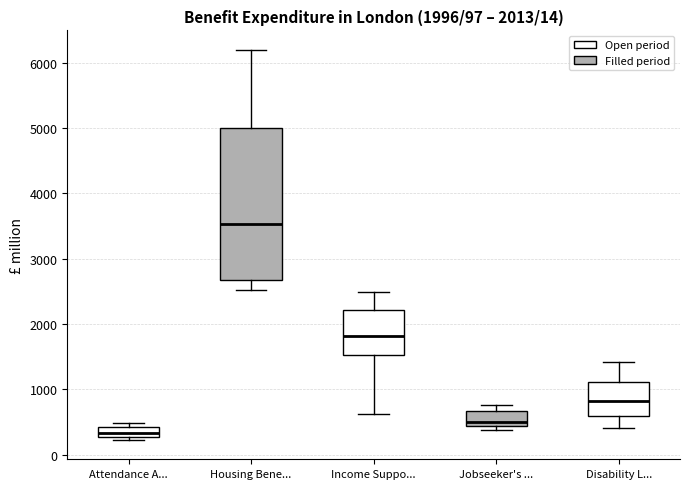

Which box is the tallest, from its lower edge to its upper edge?

Housing Bene...